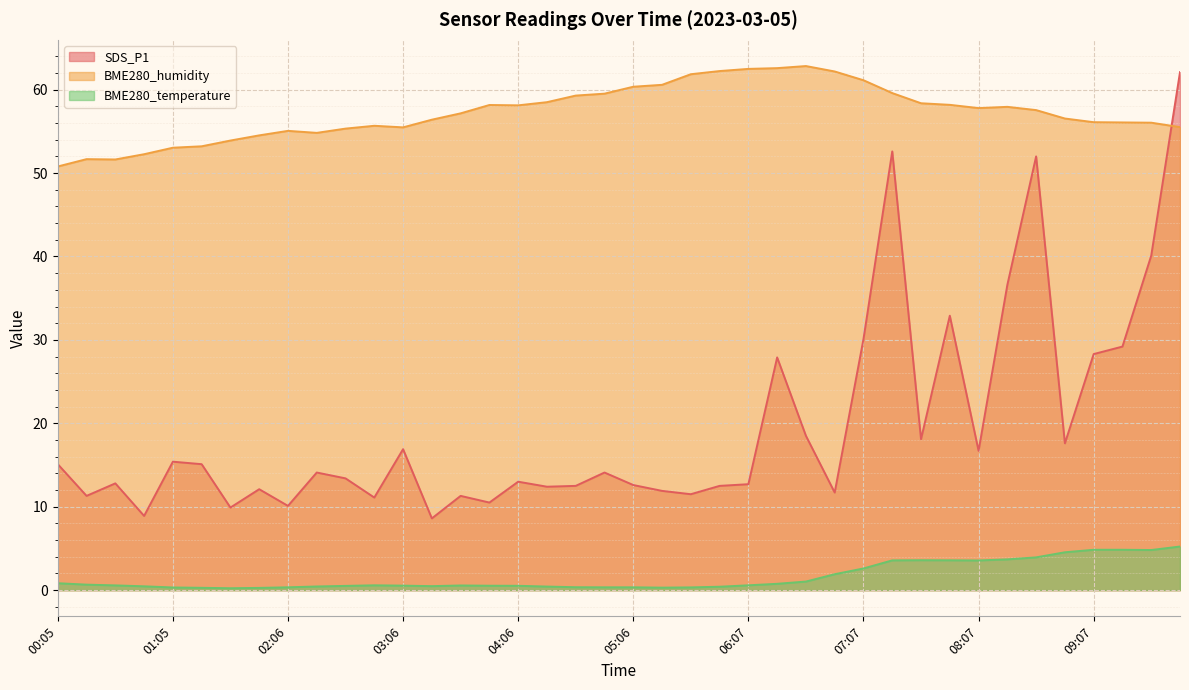

Does the chart display data point markers on the line(s)?

No